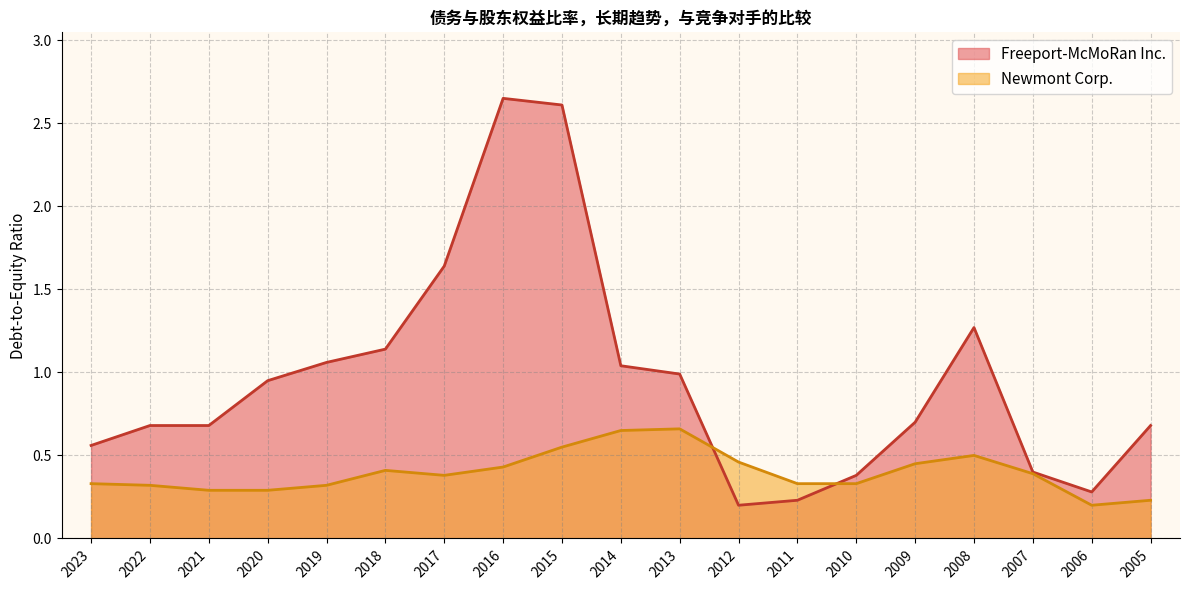

List the series in order of their peak value, highest first.

Freeport-McMoRan Inc., Newmont Corp.